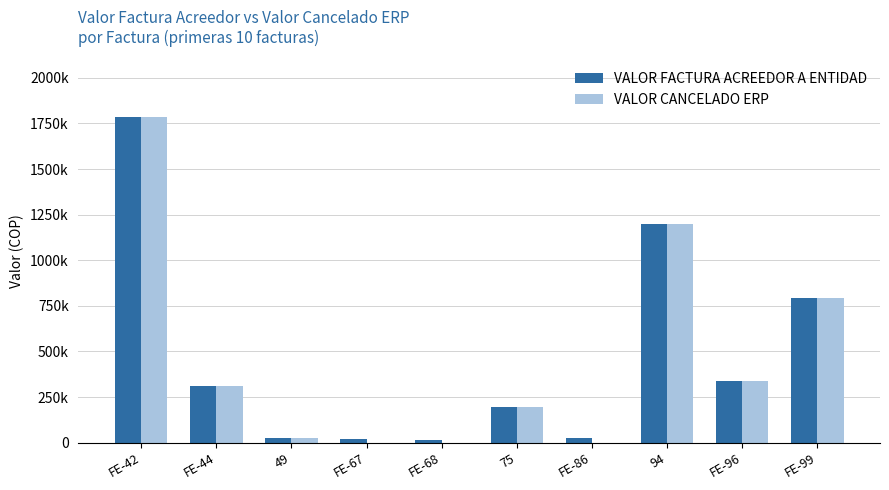

What position from the right is 49?

8